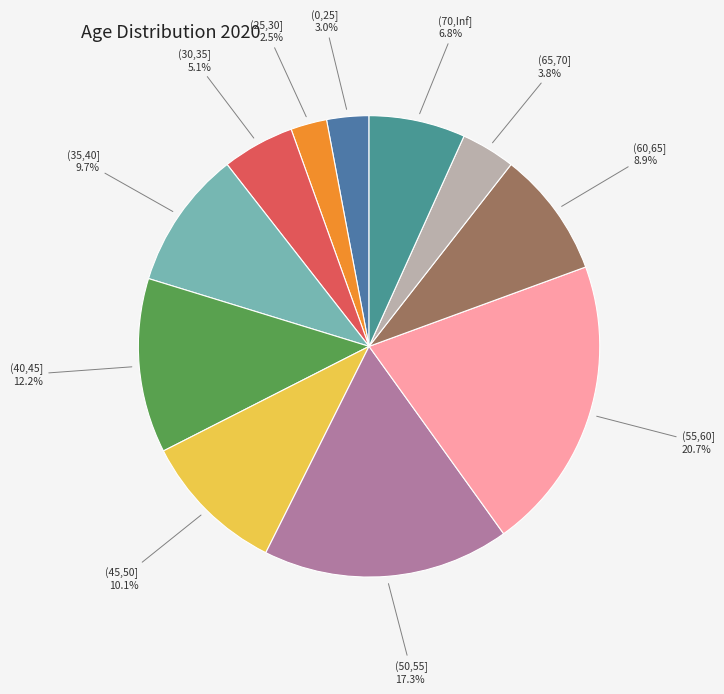

Which slice is the smallest?

(25,30]